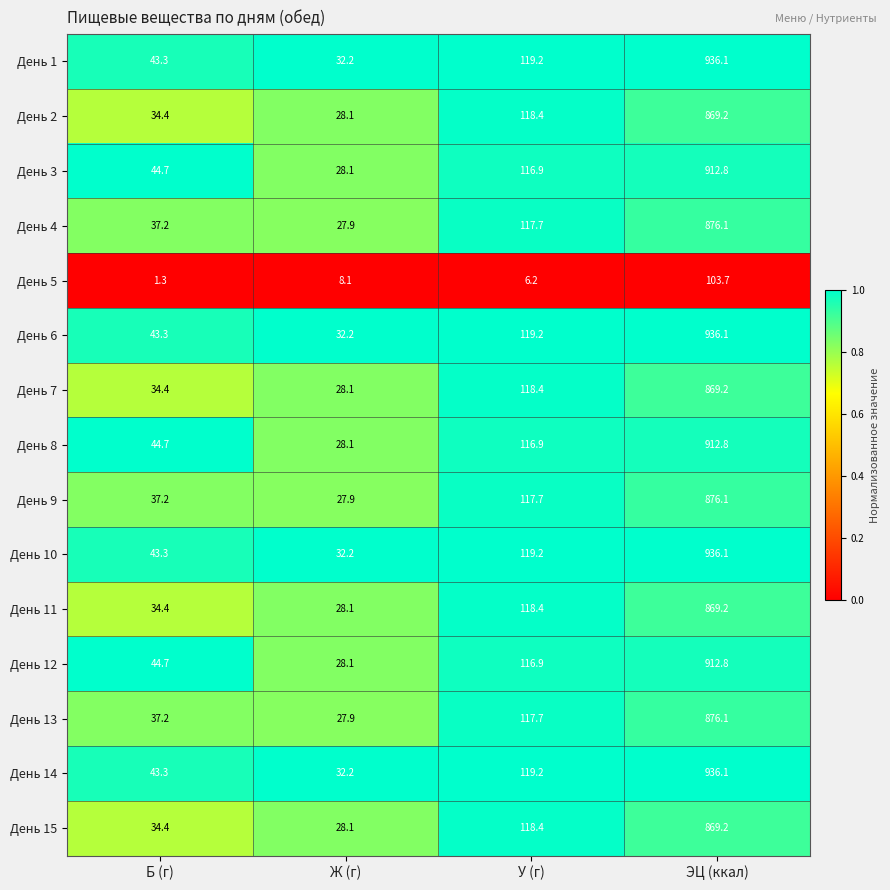

What is the sum of all День 2 values?

1050.1